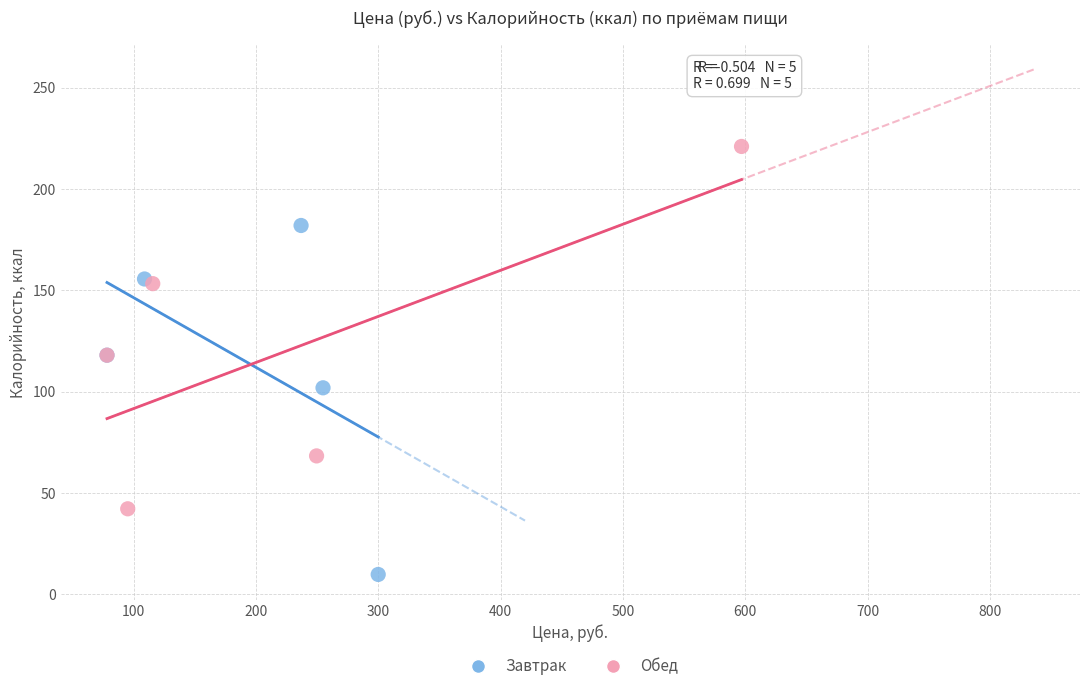

What are all the series names shown in the legend?

Завтрак, Обед